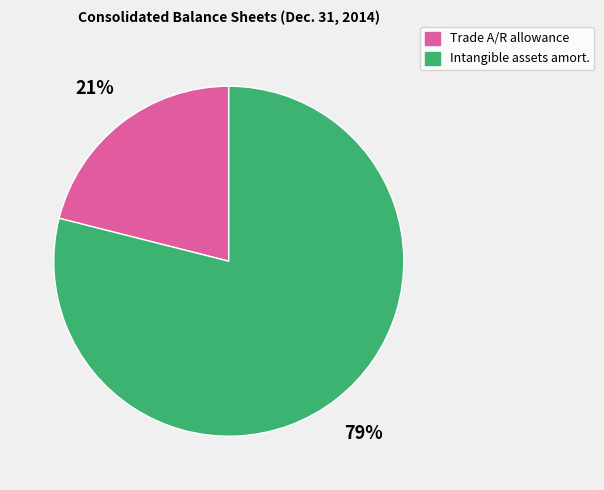

How many slices are in this pie chart?

2